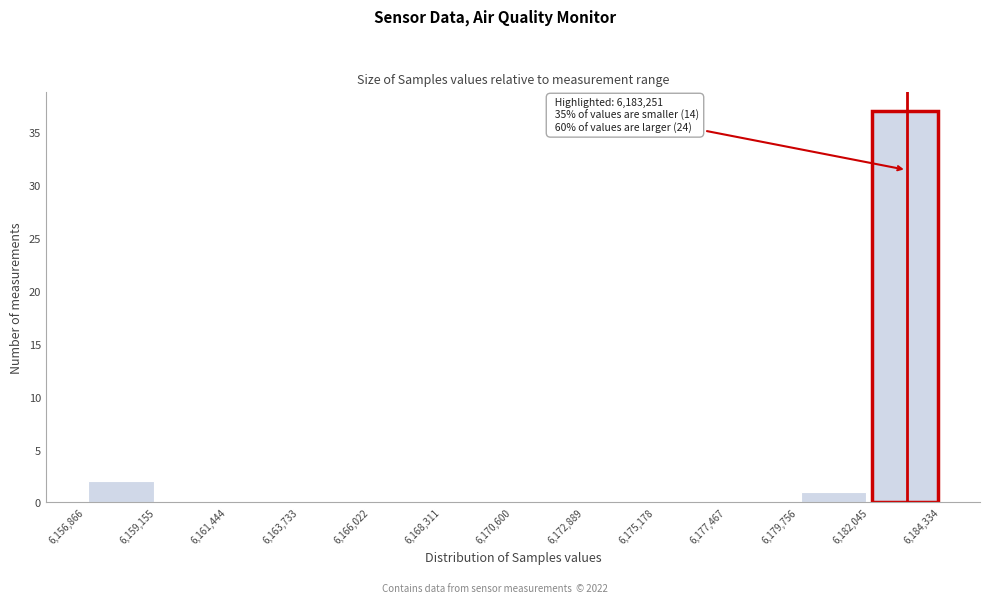

Which range on the x-axis has the tallest bar?

6,182,045 to 6,184,334